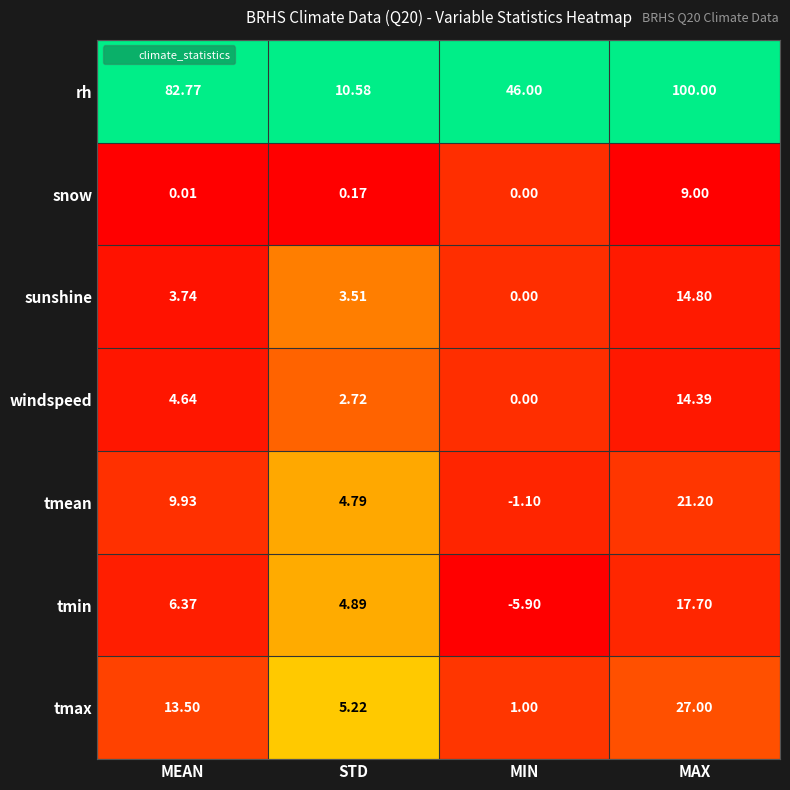

At MAX, list the series in order from smallest to largest.

snow, windspeed, sunshine, tmin, tmean, tmax, rh